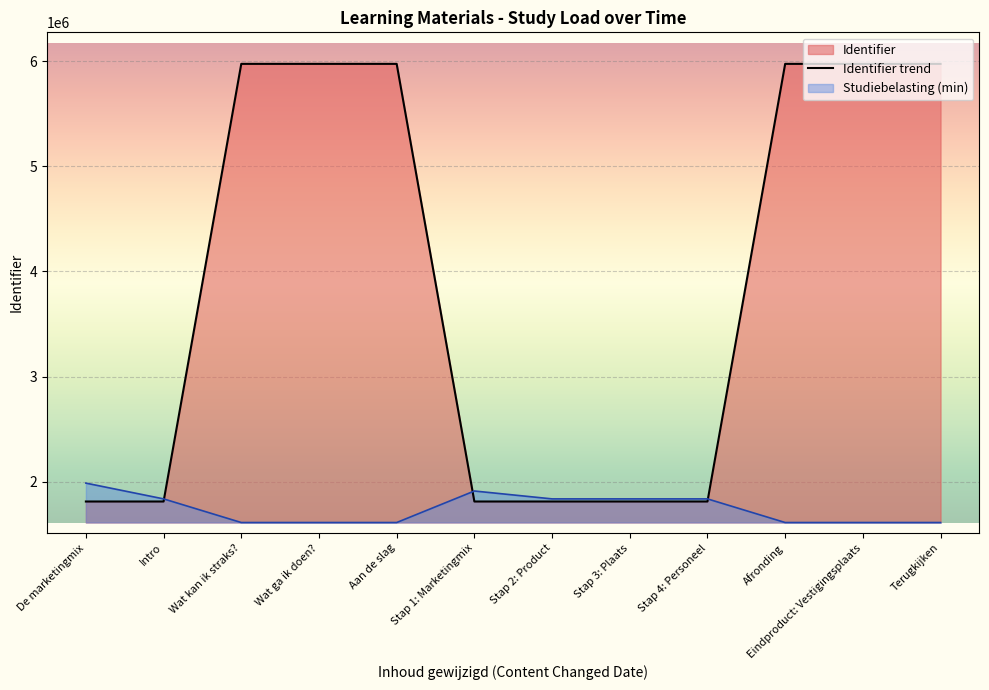

The Identifier trend series shows 3811630 at Aan de slag. True or false?

False